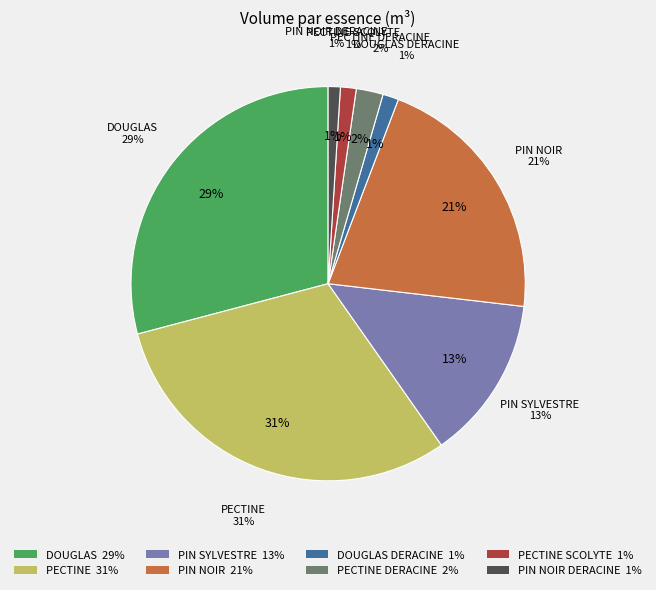

Which slice is the largest?

PECTINE